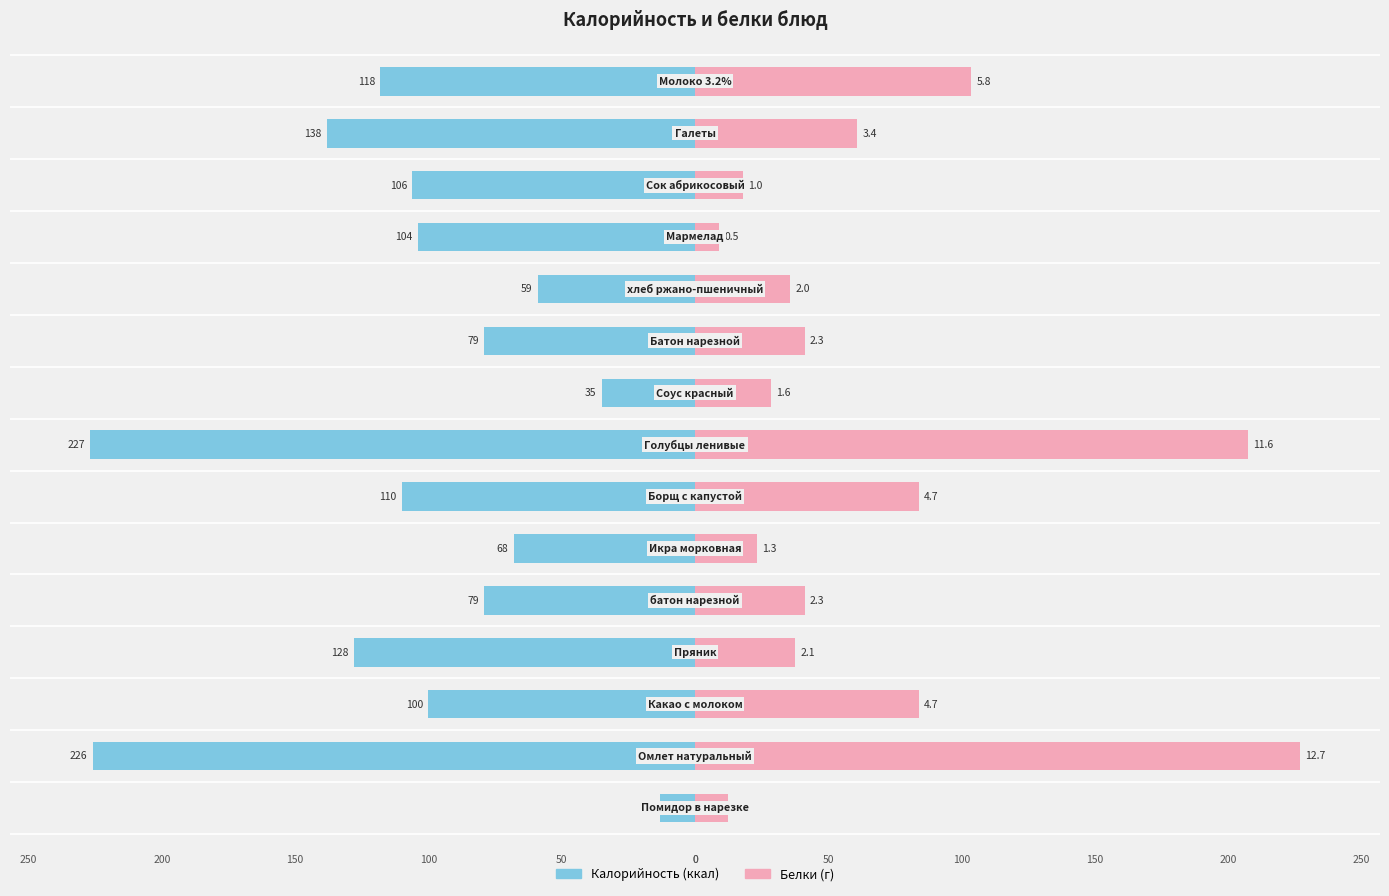

How many categories are shown in the chart?

15